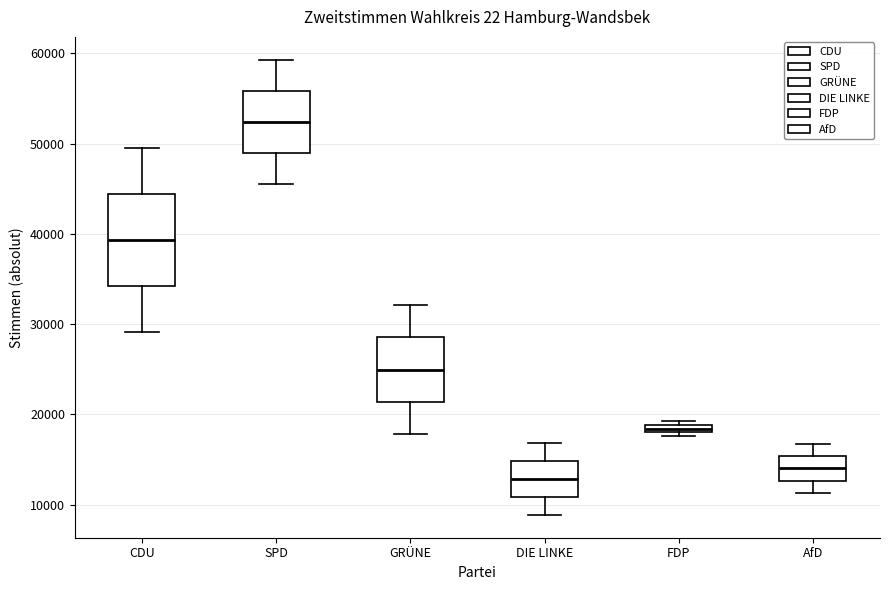

Which box's median line is the lowest?

DIE LINKE